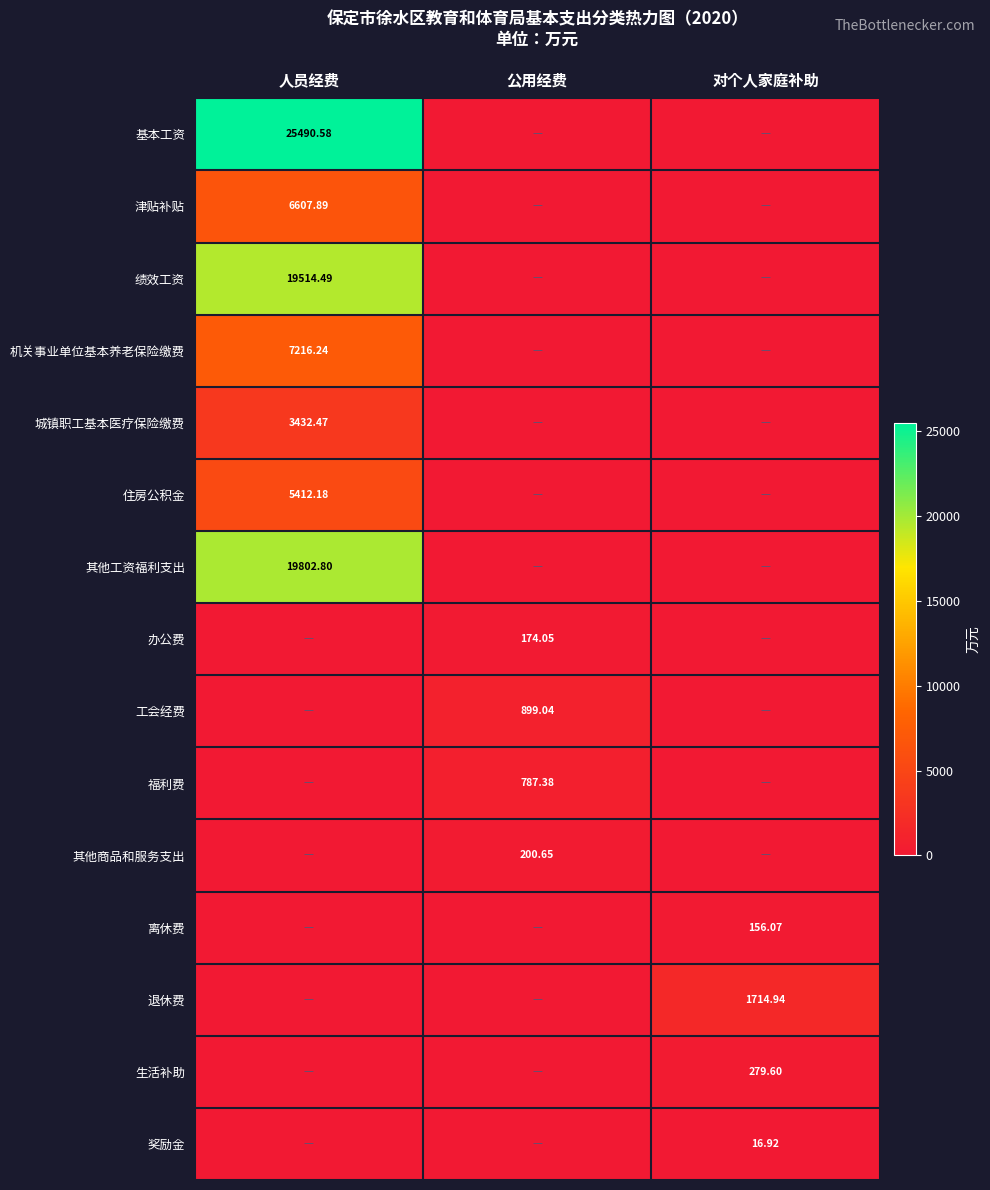

Count the number of categories in the chart.

3